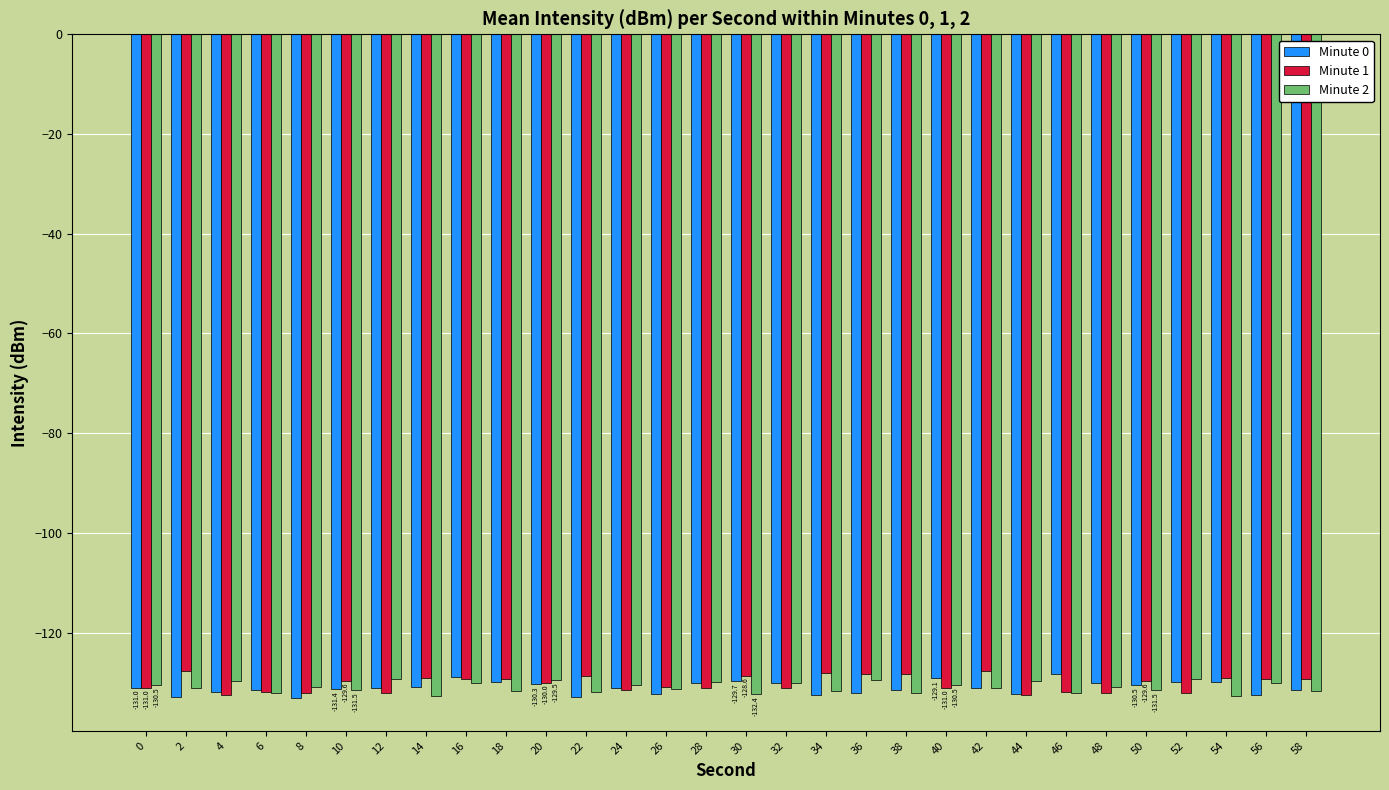

What is the spread (max minus min) of values at 6?

0.6